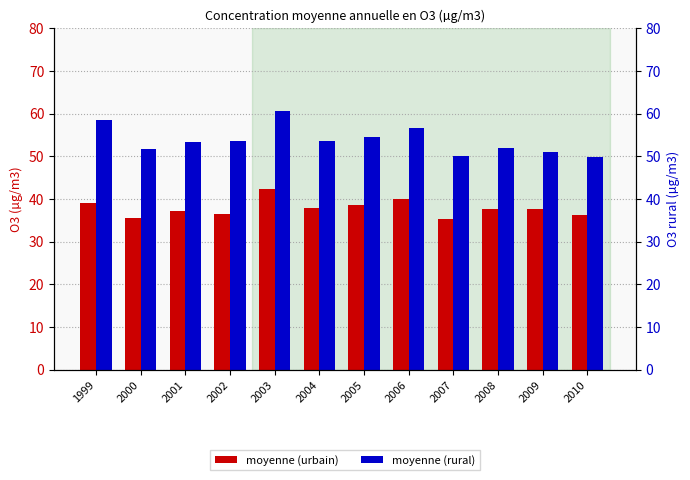

Where is moyenne (rural) nearest to the value 55?

2005